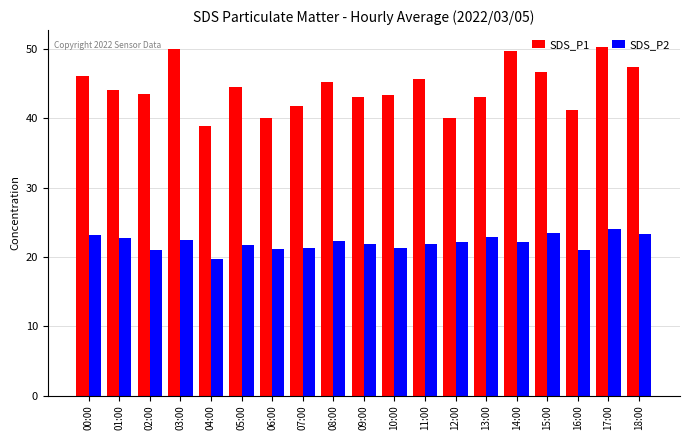

At 17:00, list the series in order from smallest to largest.

SDS_P2, SDS_P1